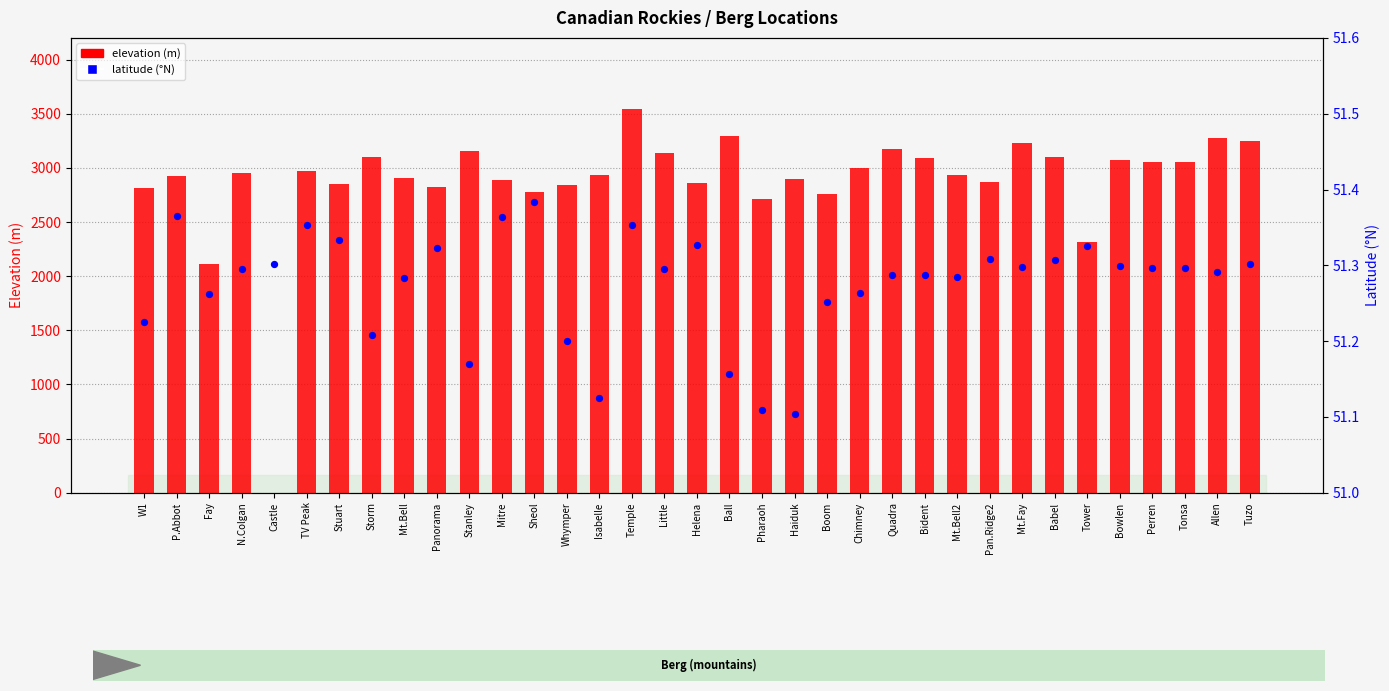

Which series has the widest spread of Y values?

elevation (m)